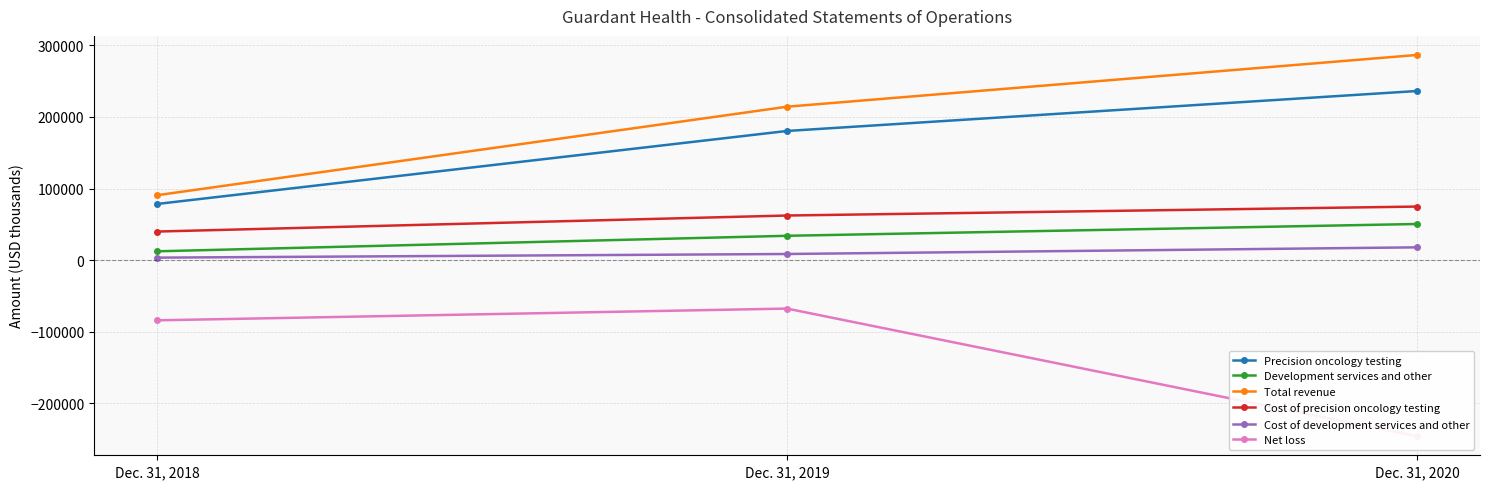

Which category has the lowest value in the Development services and other series?

Dec. 31, 2018